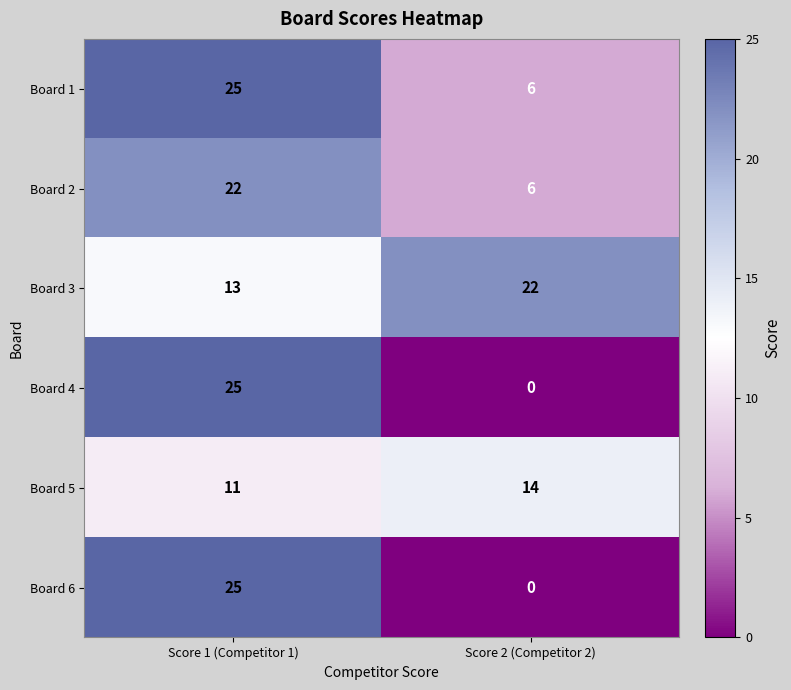

Rank the categories by Board 1 value from highest to lowest.

Score 1 (Competitor 1), Score 2 (Competitor 2)